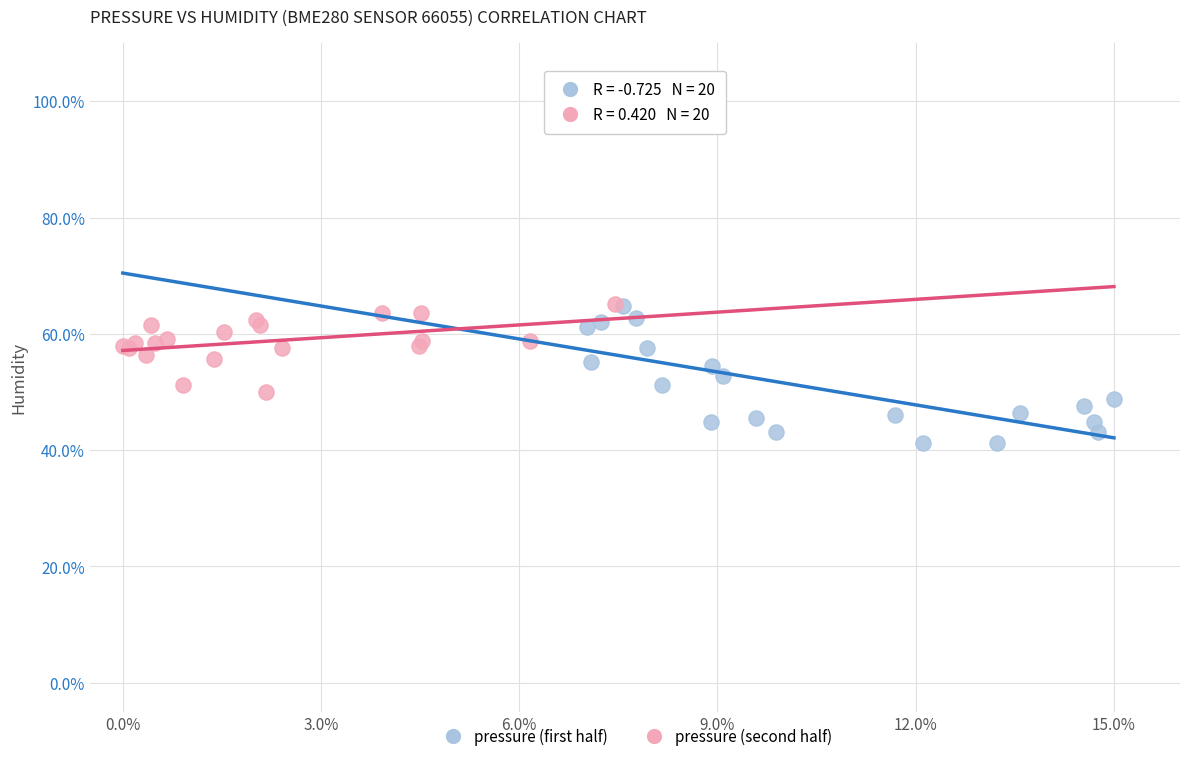

Which series contains the lowest Y value?

pressure (first half)